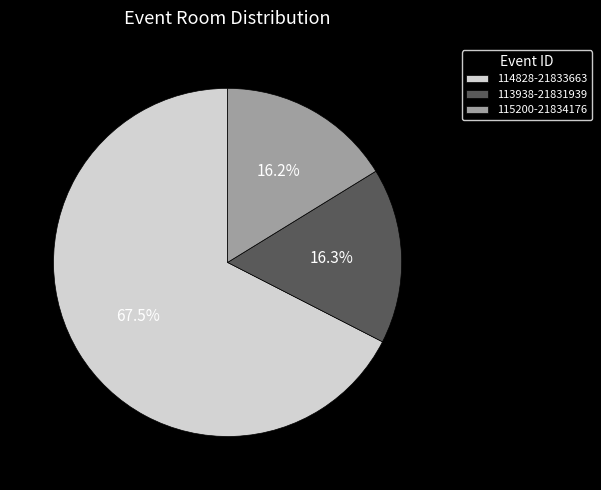

What percentage is NOT represented by 115200-21834176?

83.8%